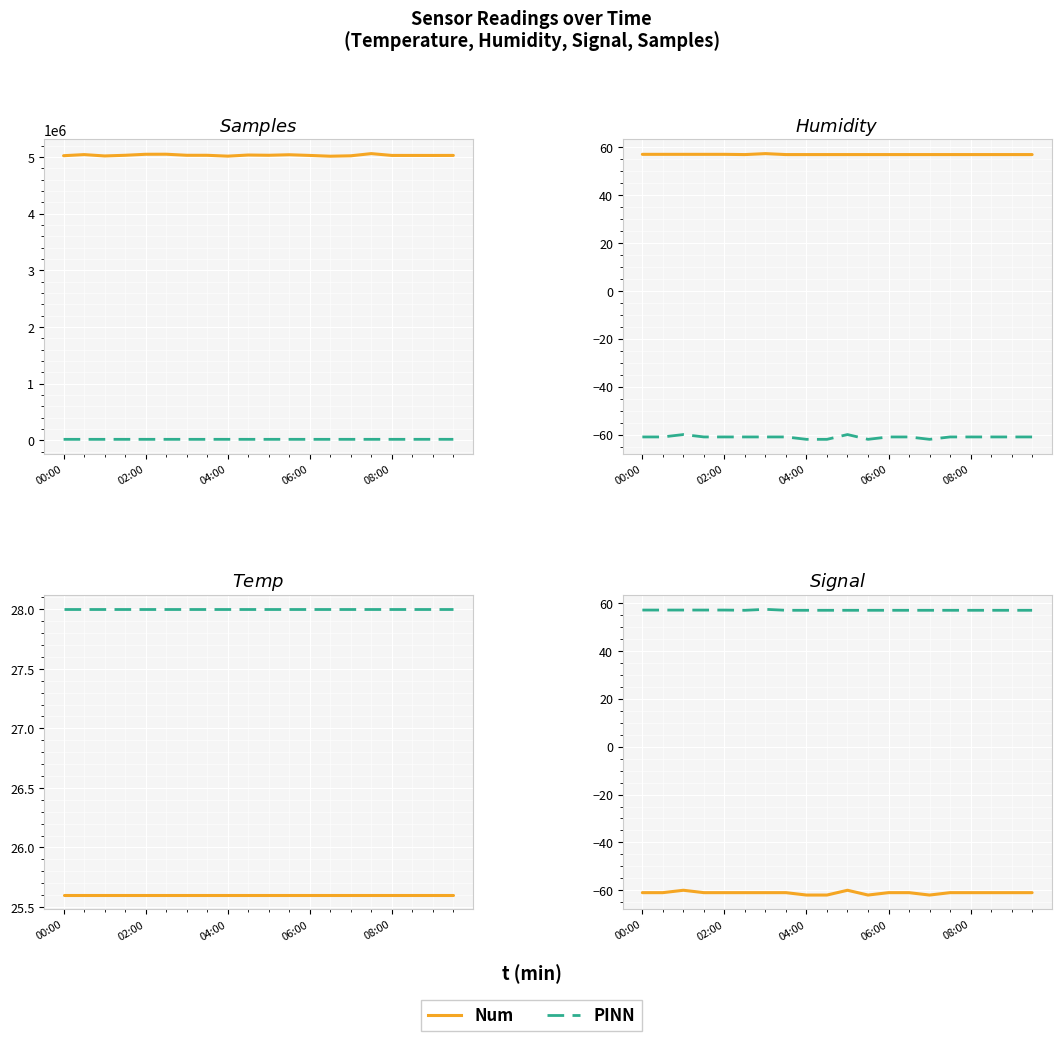

Read the Num value at 08:00.

-61.0